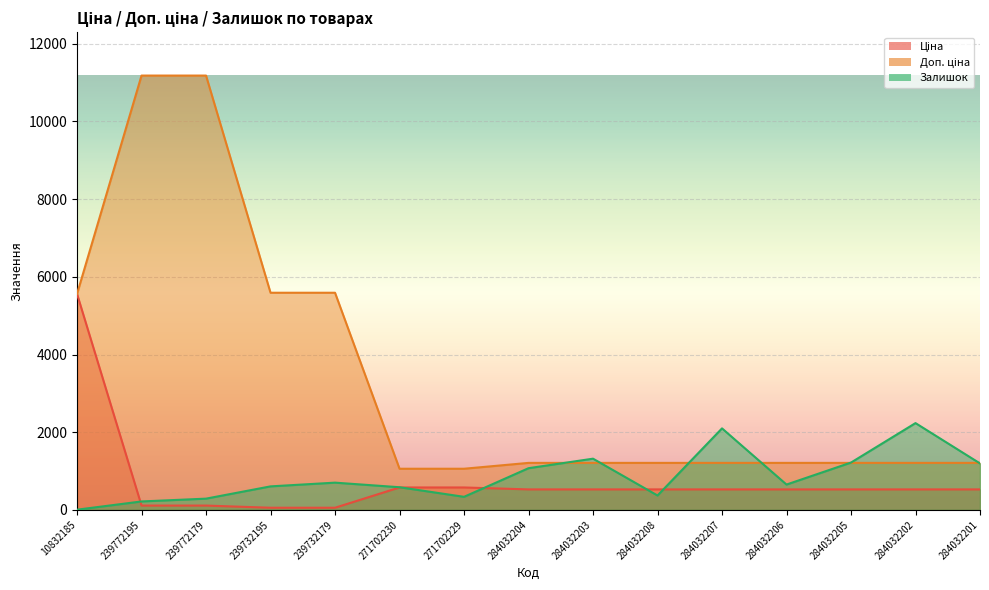

At which category is the sum across all series the highest?

239772179